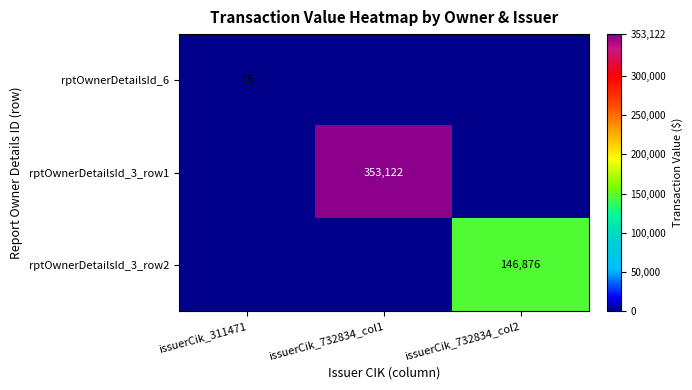

At which category does the chart reach its minimum across all series?

issuerCik_732834_col1